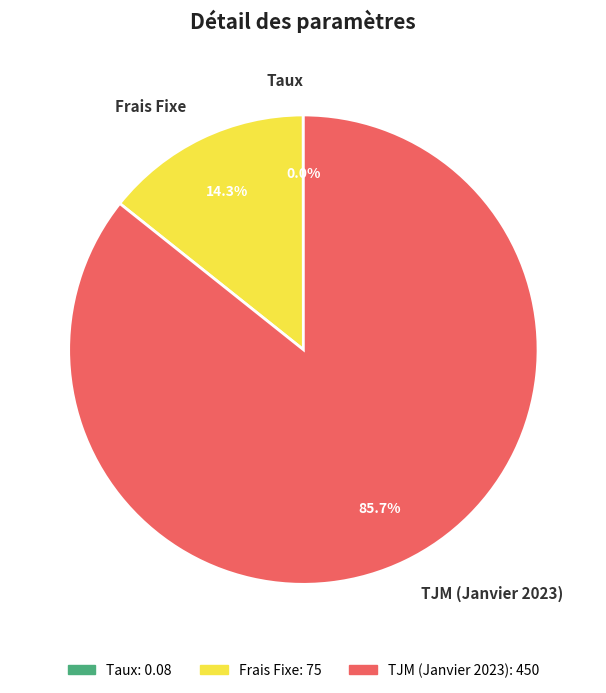

How much of the chart is everything except TJM (Janvier 2023)?

14.3%